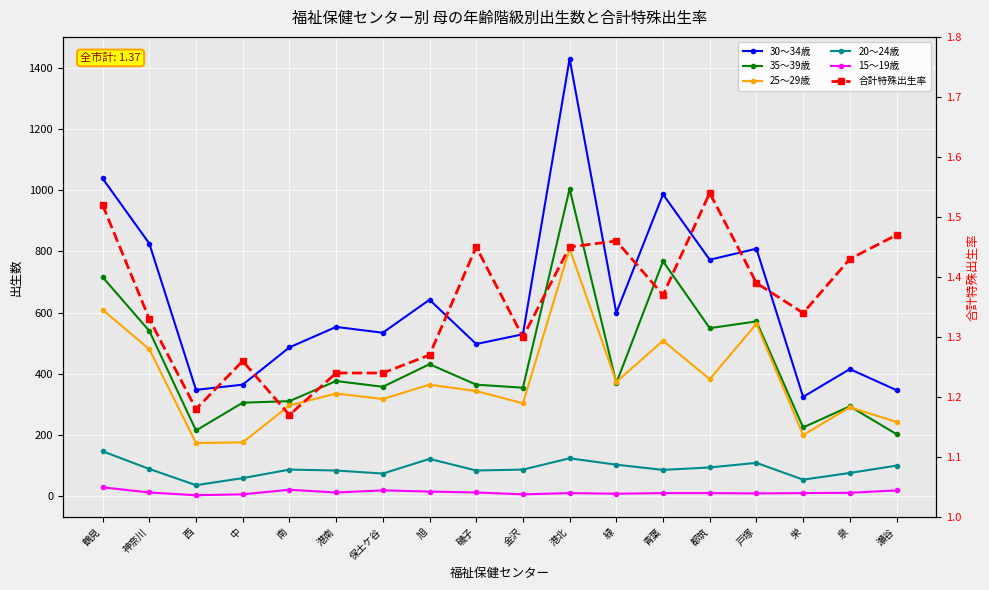

Reading left to right, what are all the values shown in this chart?

30～34歳: 鶴見=1039.0	神奈川=826.0	西=347.0	中=364.0	南=486.0	港南=553.0	保土ケ谷=534.0	旭=642.0	磯子=497.0	金沢=529.0	港北=1431.0	緑=599.0	青葉=987.0	都筑=773.0	戸塚=809.0	栄=324.0	泉=415.0	瀬谷=346.0
35～39歳: 鶴見=716.0	神奈川=540.0	西=214.0	中=305.0	南=310.0	港南=376.0	保土ケ谷=357.0	旭=431.0	磯子=364.0	金沢=354.0	港北=1005.0	緑=369.0	青葉=768.0	都筑=549.0	戸塚=571.0	栄=224.0	泉=293.0	瀬谷=202.0
25～29歳: 鶴見=609.0	神奈川=480.0	西=173.0	中=175.0	南=296.0	港南=335.0	保土ケ谷=317.0	旭=364.0	磯子=343.0	金沢=303.0	港北=809.0	緑=373.0	青葉=508.0	都筑=382.0	戸塚=563.0	栄=199.0	泉=290.0	瀬谷=242.0
20～24歳: 鶴見=146.0	神奈川=88.0	西=35.0	中=58.0	南=86.0	港南=83.0	保土ケ谷=73.0	旭=121.0	磯子=83.0	金沢=86.0	港北=123.0	緑=102.0	青葉=85.0	都筑=93.0	戸塚=108.0	栄=53.0	泉=75.0	瀬谷=99.0
15～19歳: 鶴見=28.0	神奈川=11.0	西=2.0	中=5.0	南=20.0	港南=11.0	保土ケ谷=18.0	旭=14.0	磯子=11.0	金沢=5.0	港北=9.0	緑=7.0	青葉=9.0	都筑=9.0	戸塚=8.0	栄=9.0	泉=10.0	瀬谷=18.0
合計特殊出生率: 鶴見=1.5	神奈川=1.3	西=1.2	中=1.3	南=1.2	港南=1.2	保土ケ谷=1.2	旭=1.3	磯子=1.4	金沢=1.3	港北=1.4	緑=1.5	青葉=1.4	都筑=1.5	戸塚=1.4	栄=1.3	泉=1.4	瀬谷=1.5